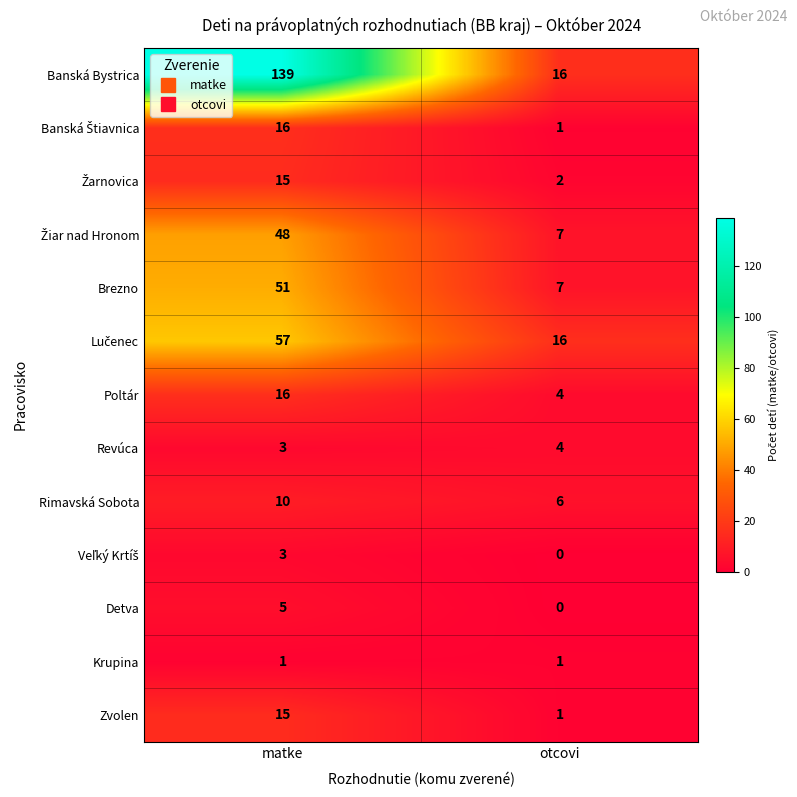

The Krupina series shows 1 at otcovi. True or false?

True